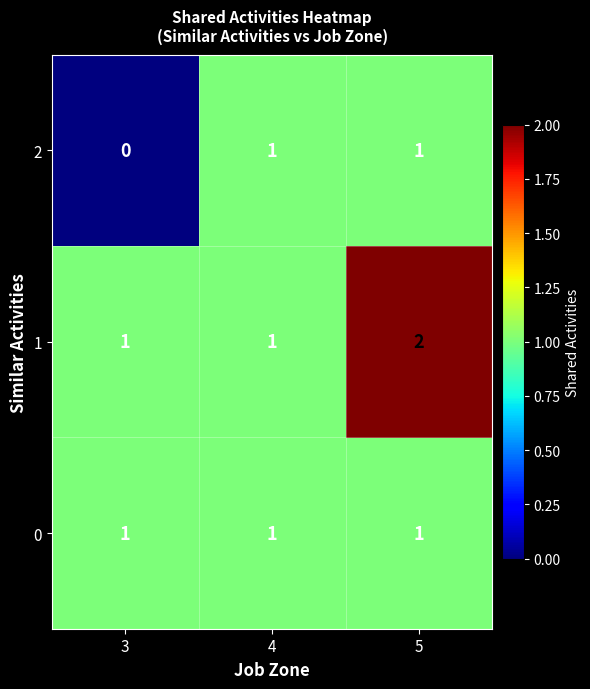

At which category is the sum across all series the highest?

5